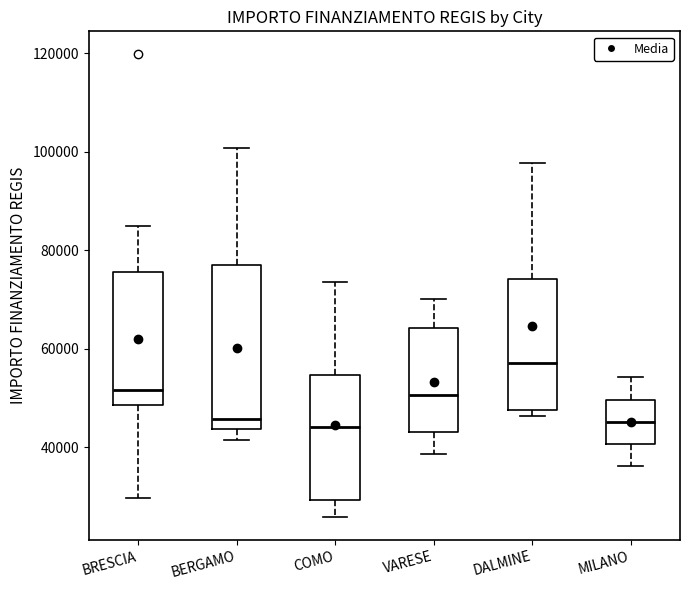

Reading left to right, transcribe this box plot: for each box, give where its median line is, the range the box spans, and where its two whiskers end, as read against the y-axis. The values are not printed on the chart, so give them approximately, as read against the axis.

BRESCIA: median 52000, box 48000 to 76000, whiskers 30000 to 84000
BERGAMO: median 46000, box 44000 to 78000, whiskers 42000 to 100000
COMO: median 44000, box 30000 to 54000, whiskers 26000 to 74000
VARESE: median 50000, box 44000 to 64000, whiskers 38000 to 70000
DALMINE: median 58000, box 48000 to 74000, whiskers 46000 to 98000
MILANO: median 46000, box 40000 to 50000, whiskers 36000 to 54000